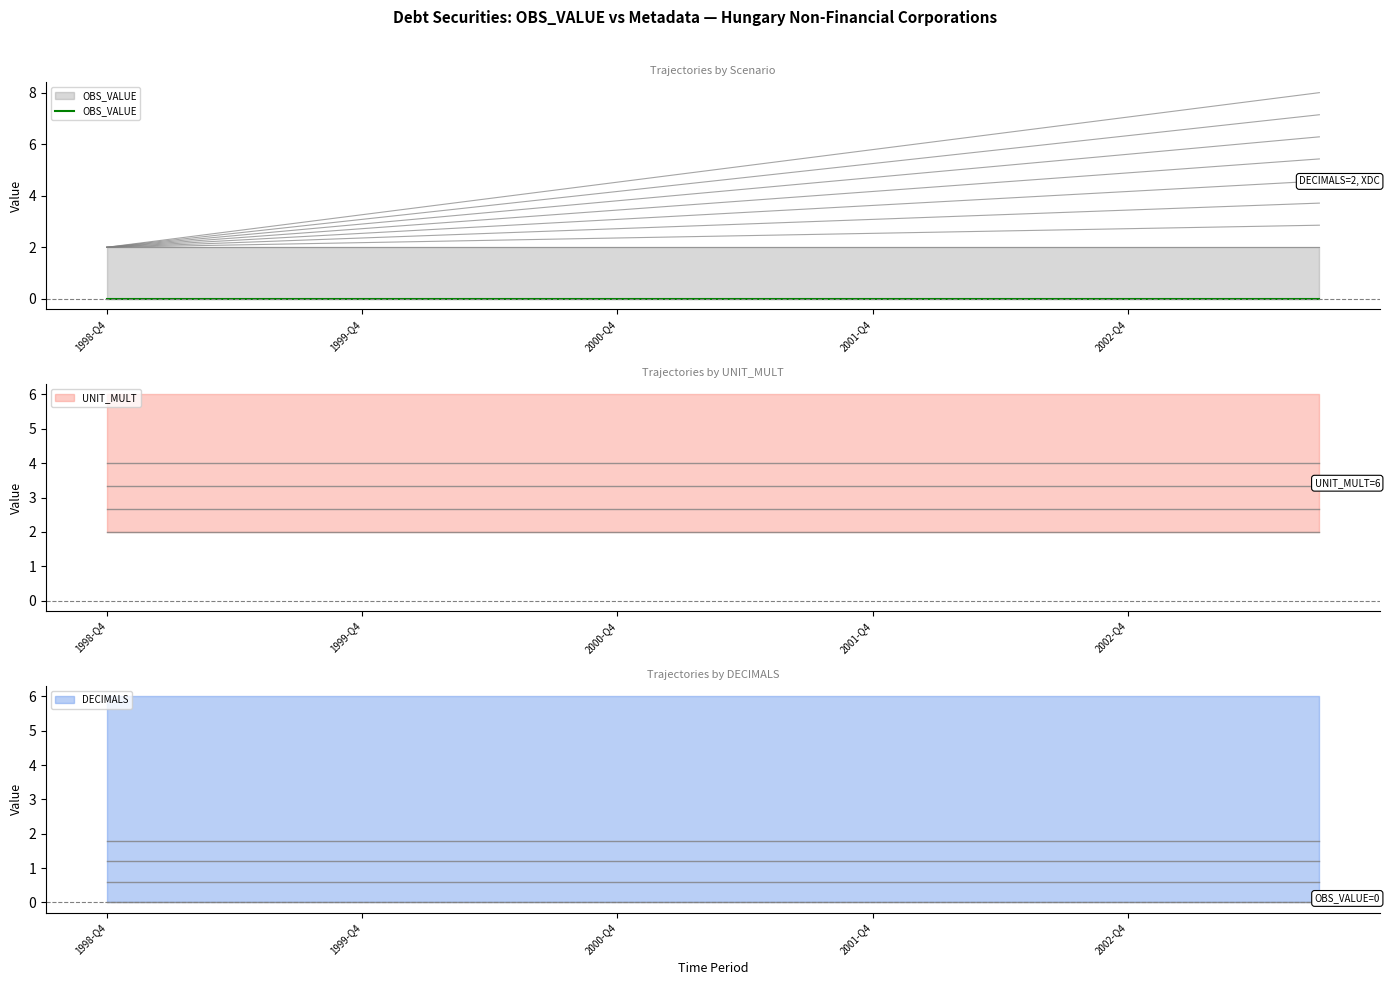

Between 2001-Q1 and 2003-Q2, which series saw the biggest shift?

OBS_VALUE